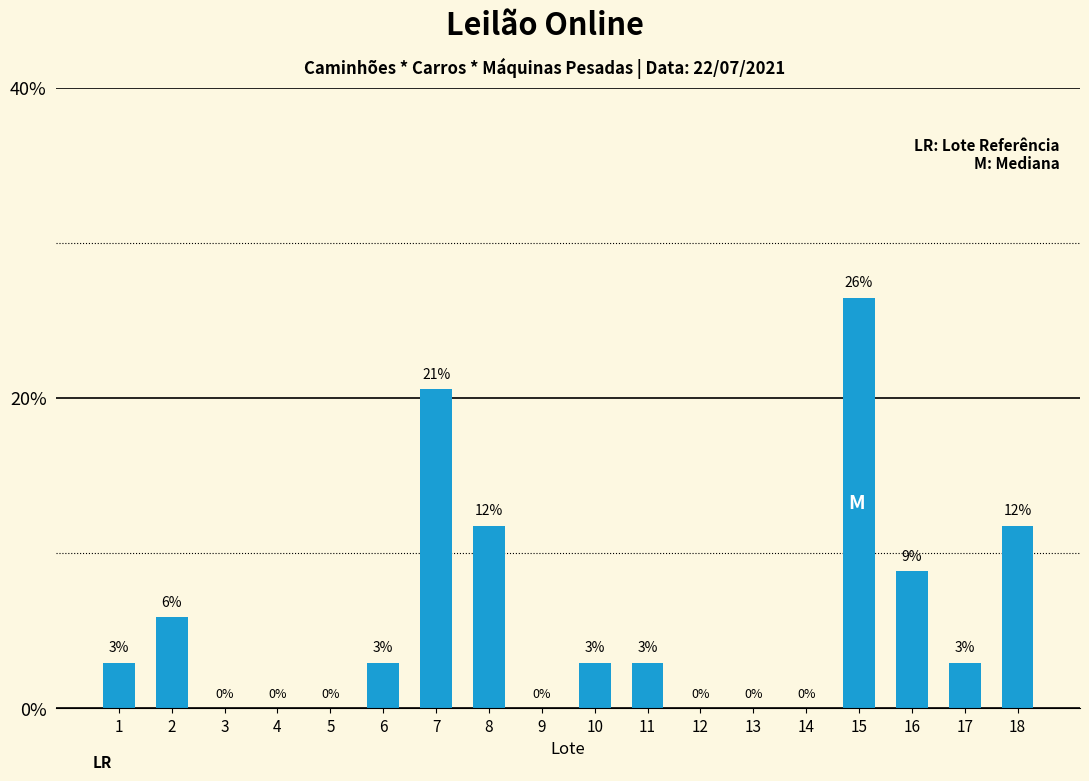

Are the bars horizontal?

No